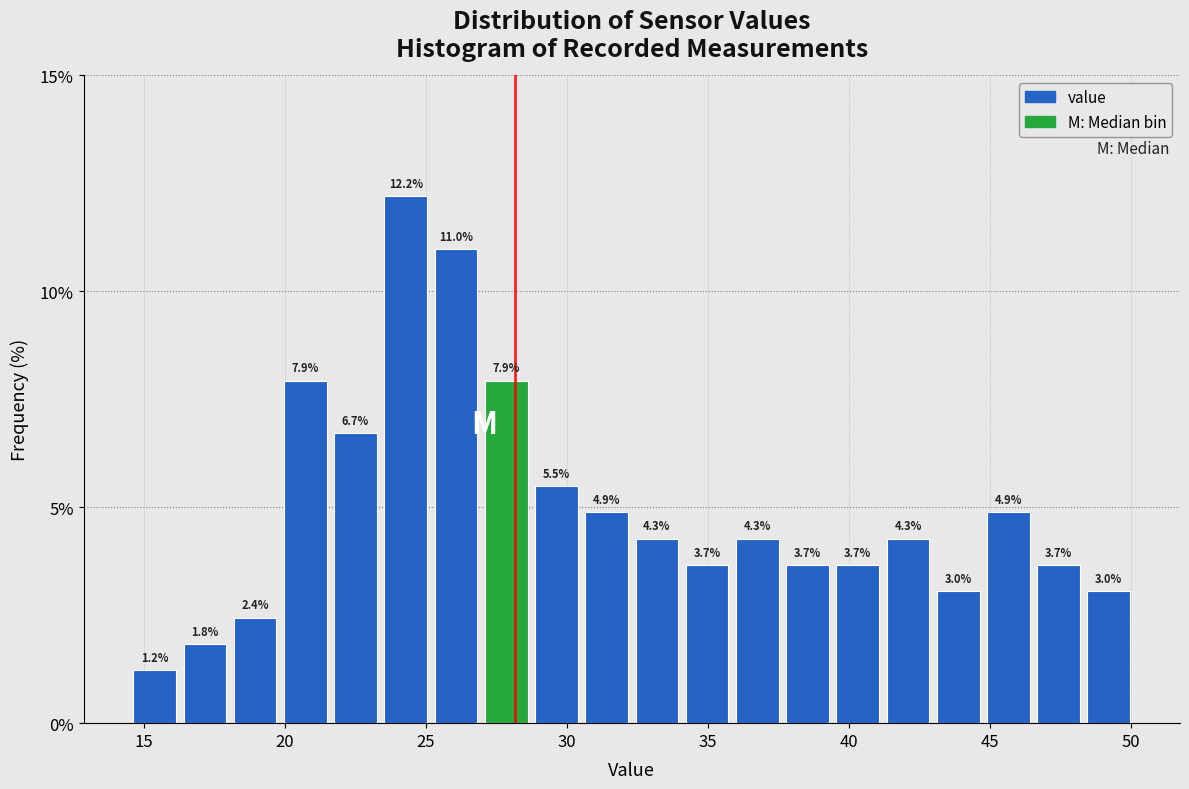

Around what value on the x-axis is the tallest bar? Give the approximate position of its centre, as read against the axis.

24.5